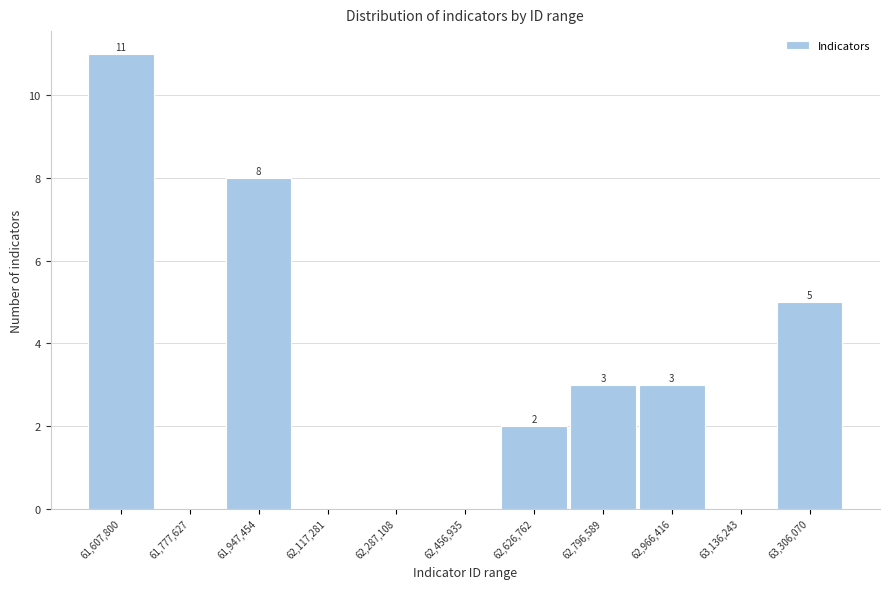

Reading left to right, list all the values displayed in this chart.

61,607,800=11	61,777,627=0	61,947,454=8	62,117,281=0	62,287,108=0	62,456,935=0	62,626,762=2	62,796,589=3	62,966,416=3	63,136,243=0	63,306,070=5